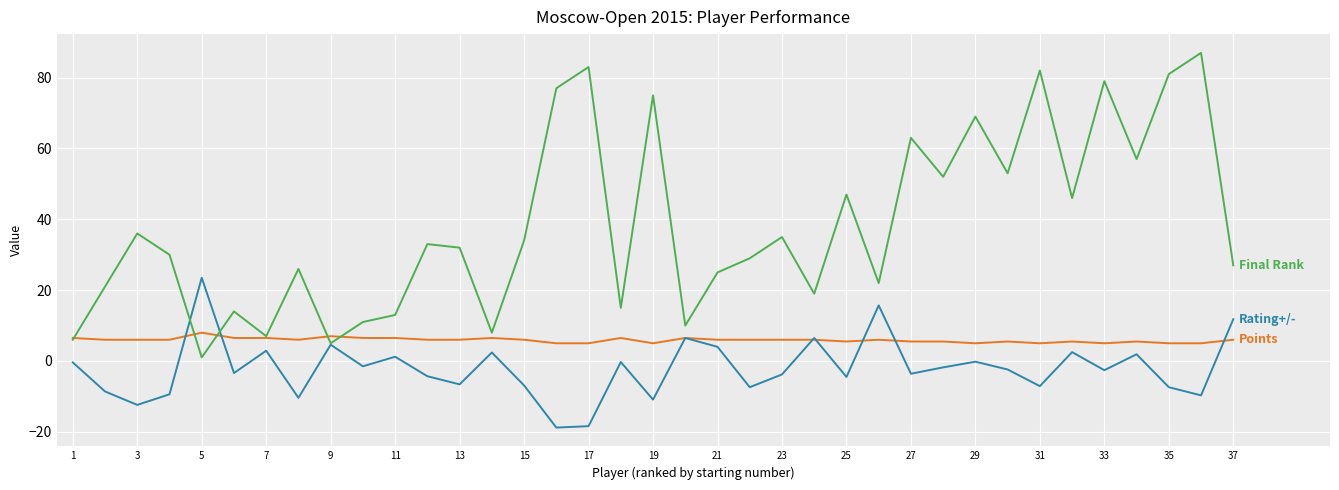

What is the minimum value shown in the chart?

-18.8